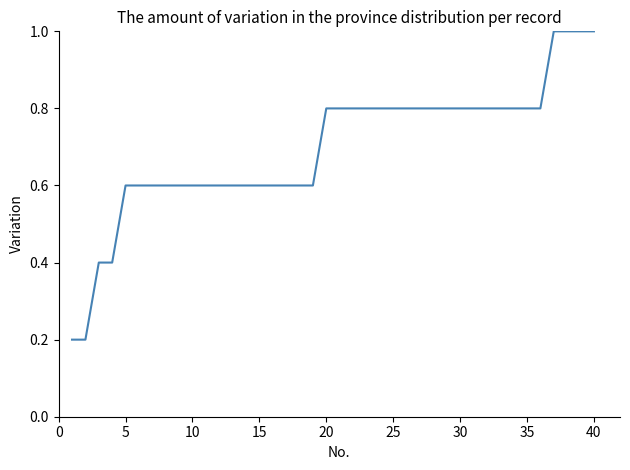

How many lines are shown in the chart?

1